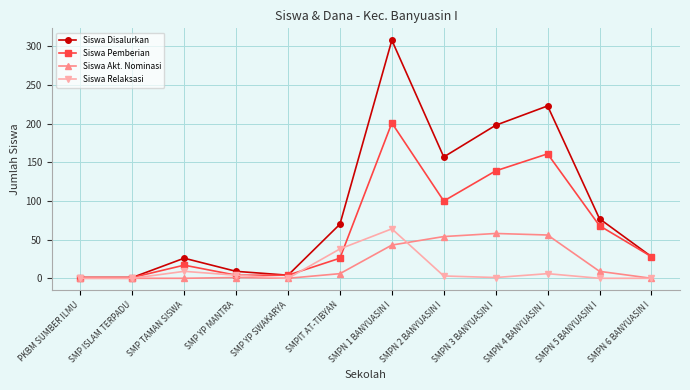

List the series in order of their peak value, highest first.

Siswa Disalurkan, Siswa Pemberian, Siswa Relaksasi, Siswa Akt. Nominasi